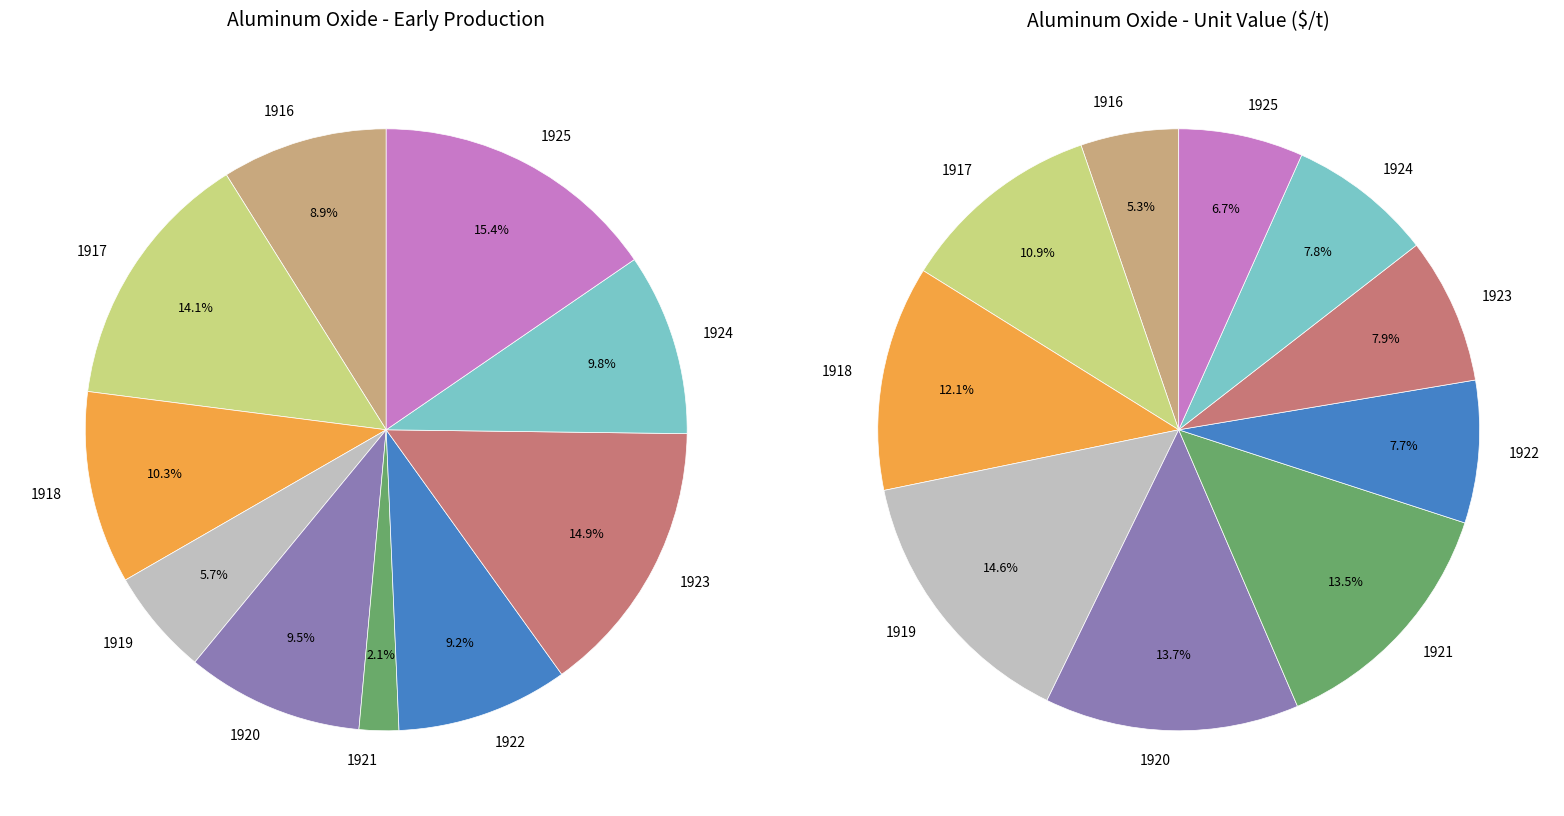

To the nearest percent, what is the combined percentage of 1922 and 1916?

18%